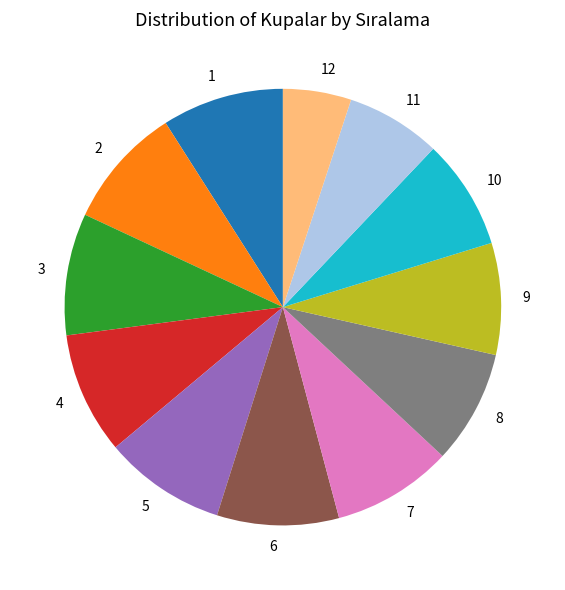

Combined, do 8 and 11 account for over 50%?

No